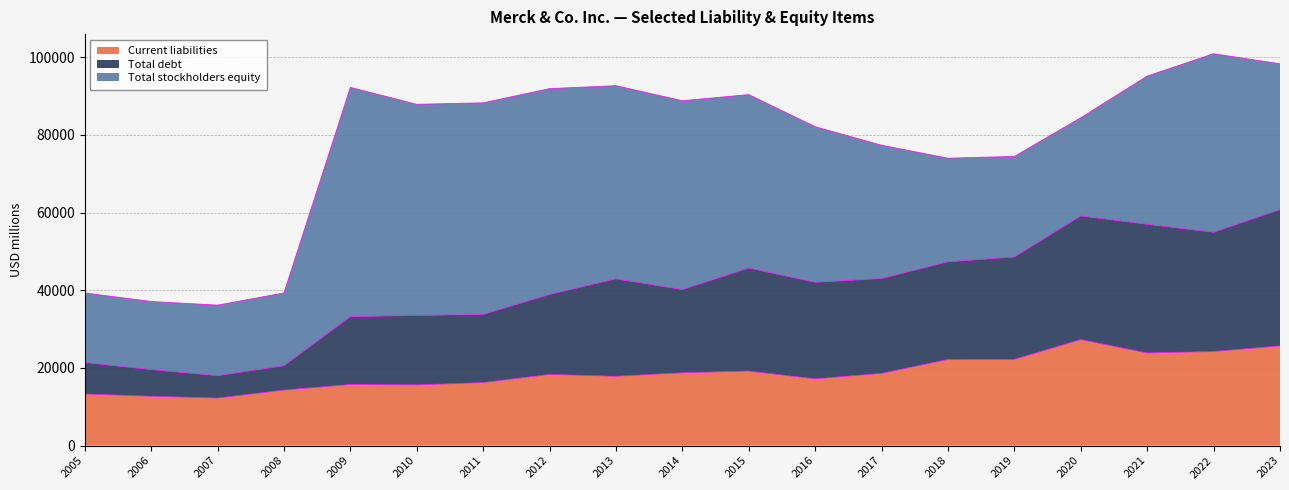

True or false: Total debt and Current liabilities intersect in this chart.

False